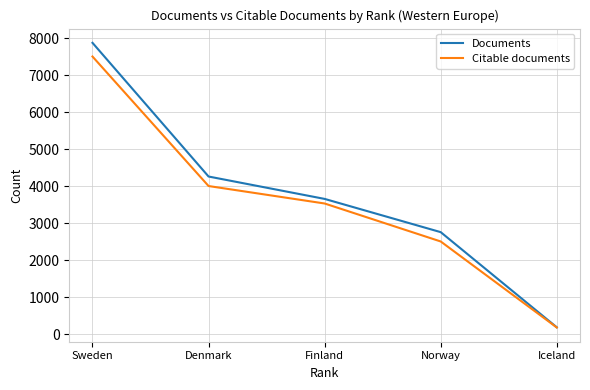

True or false: Documents has more than 2 points higher than both neighbors.

False